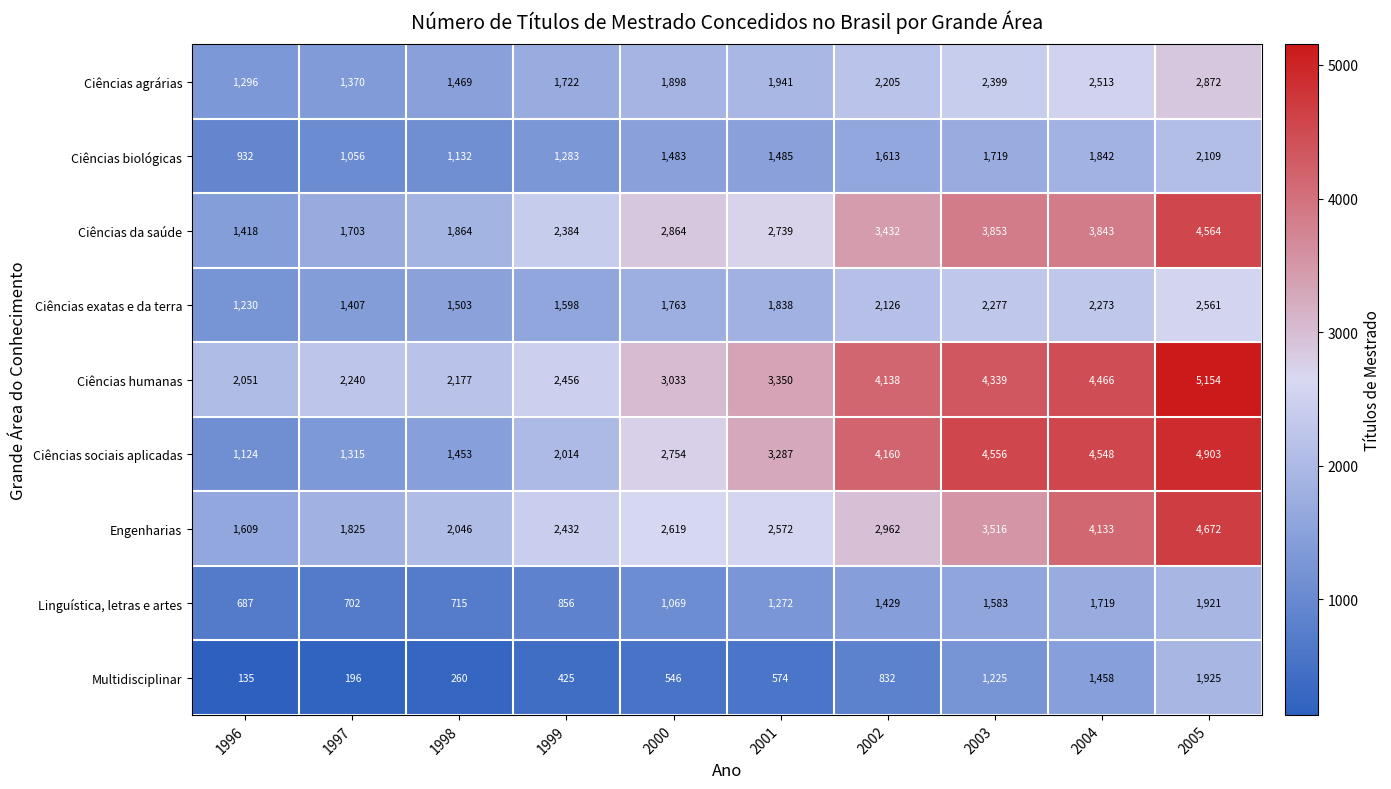

What is the spread (max minus min) of values at 2005?

3233